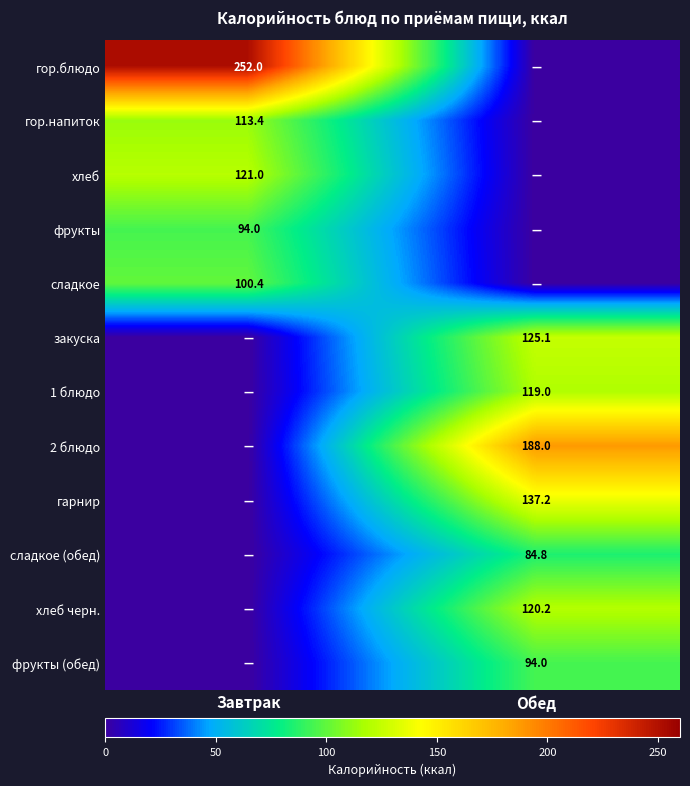

The 2 блюдо series shows 310.2 at Обед. True or false?

False